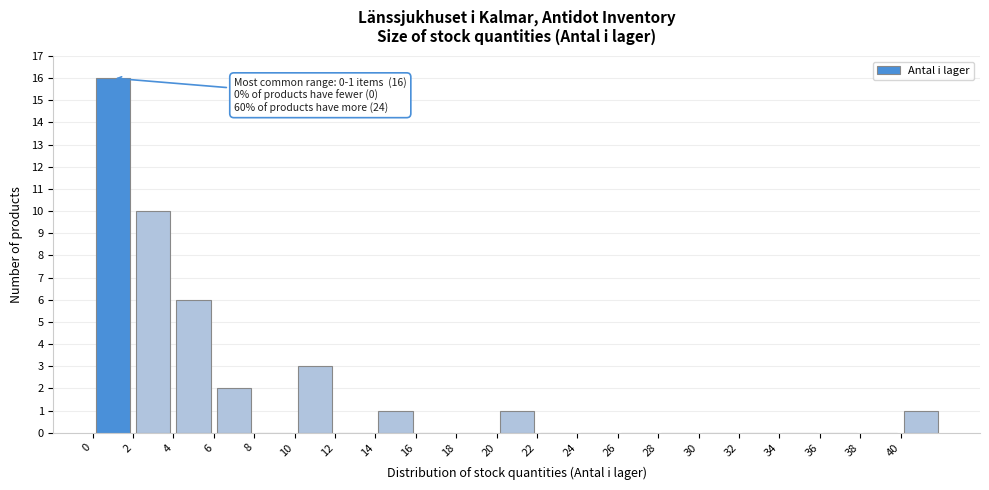

Which range on the x-axis has the tallest bar?

0 to 2